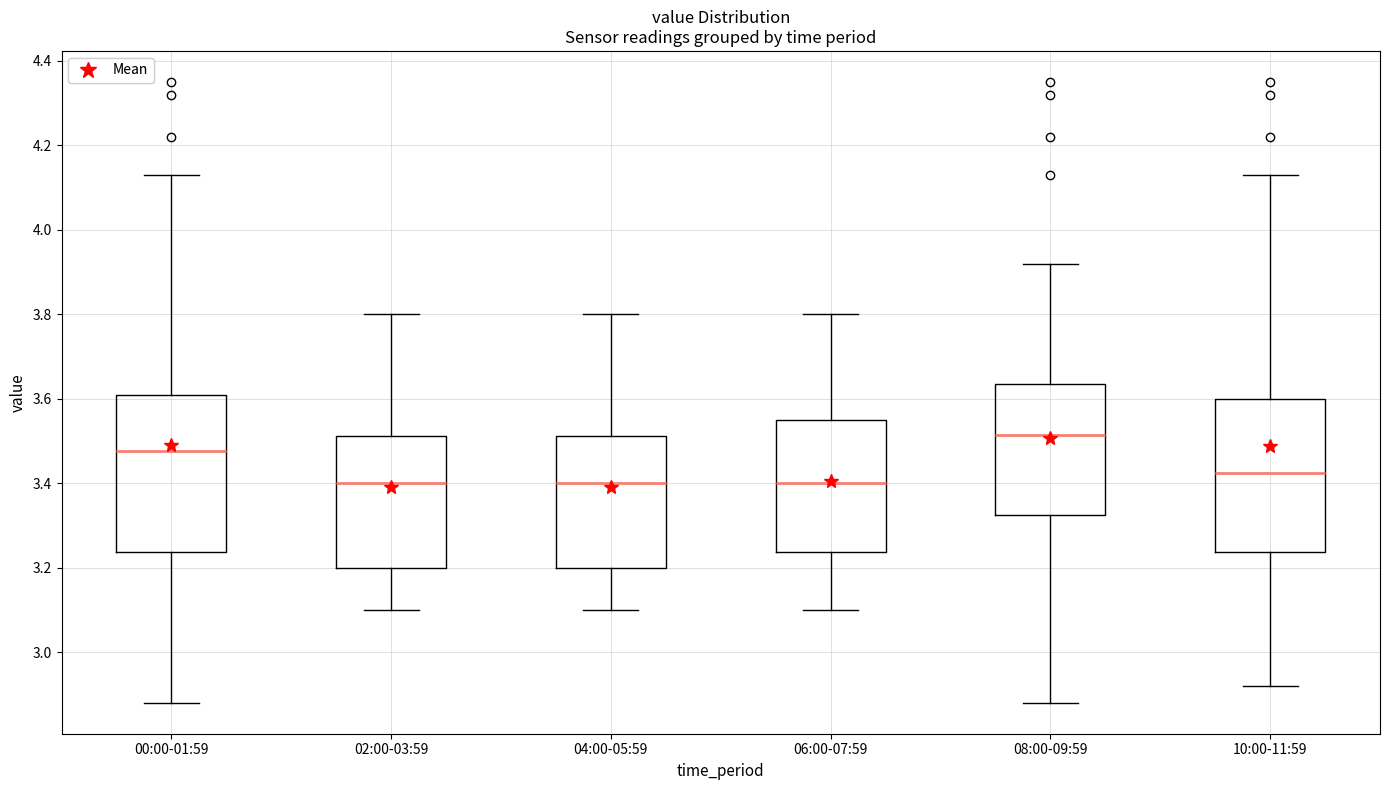

Where is the lower edge of the box for 08:00-09:59 on the y-axis? The values are not printed on the chart, so give them approximately, as read against the axis.

3.32